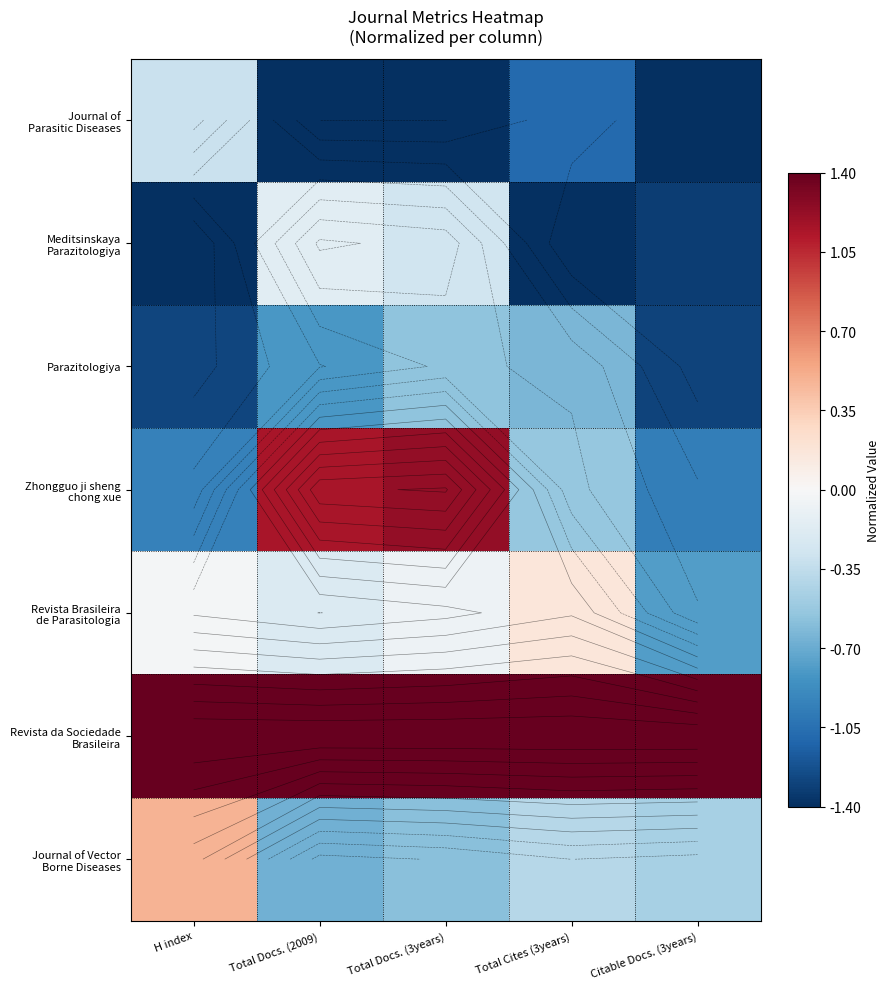

What is the total value across all series at H index?

-2.1